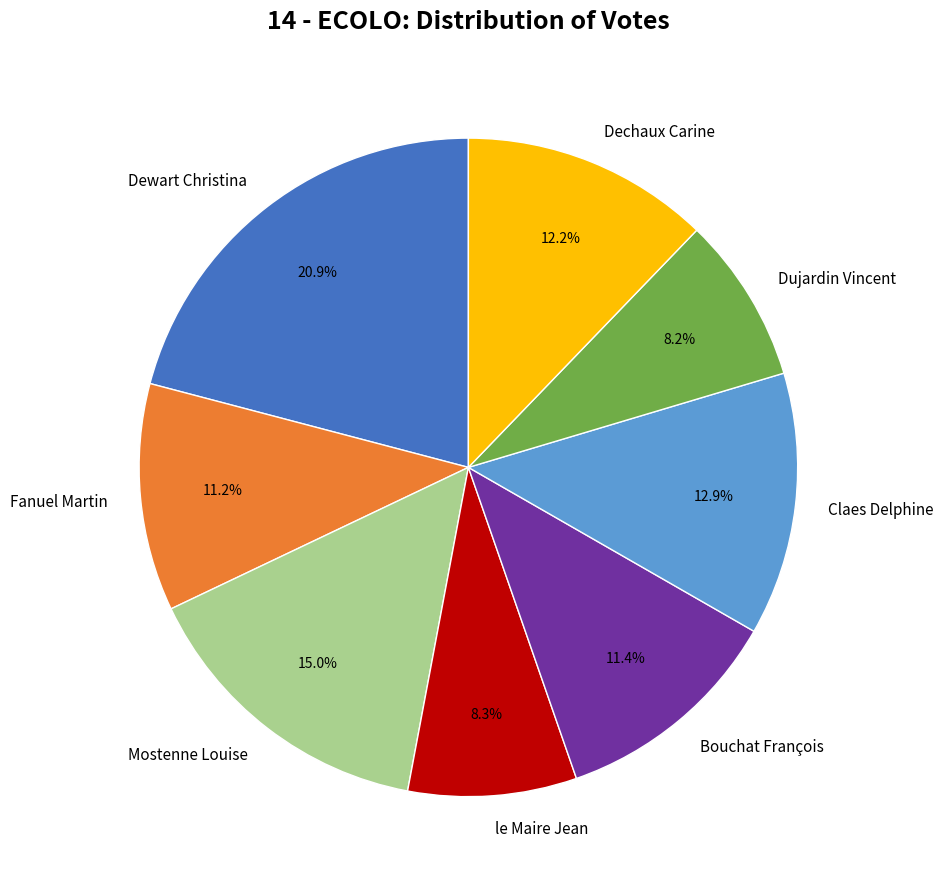

What percentage is the le Maire Jean slice, to the nearest percent?

8%